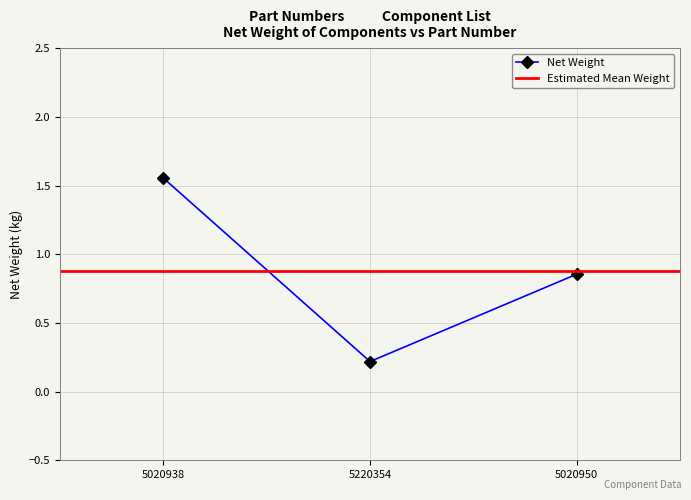

Reading left to right, what are all the values shown in this chart?

5020938=1.6	5220354=0.2	5020950=0.9